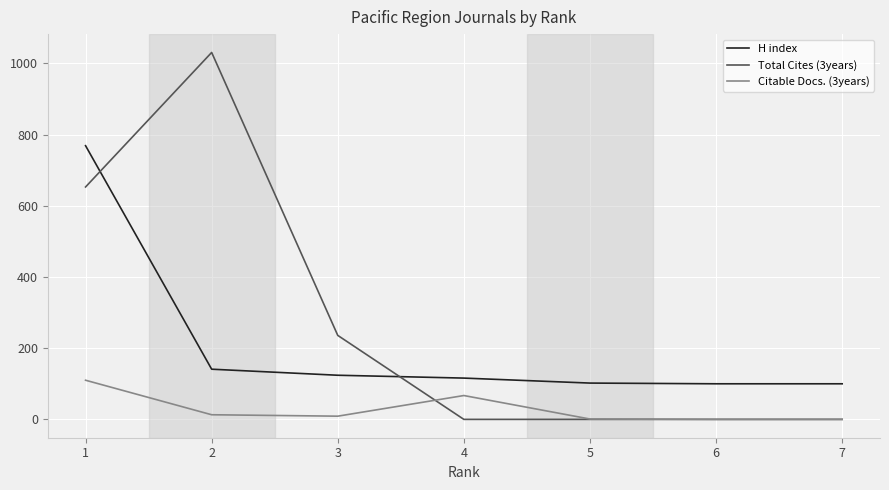

What is the average value of the Total Cites (3years) series?

274